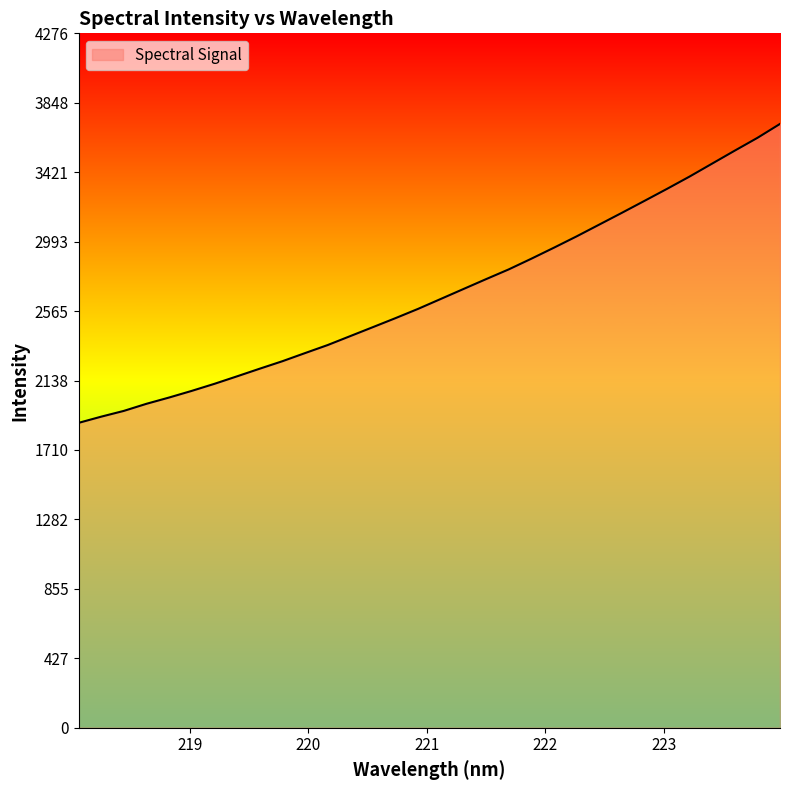

Reading left to right, extract all data points from this chart.

1877.6	1915.8	1951.4	1995.2	2033.8	2074.8	2118.1	2164.4	2211.3	2257.3	2307.3	2356.8	2412.1	2467.2	2522.8	2579.9	2640.9	2701.9	2762.8	2822.7	2888.5	2956.4	3025.9	3098.3	3170.8	3244.4	3318.7	3394.6	3474.5	3554.2	3632.7	3718.7